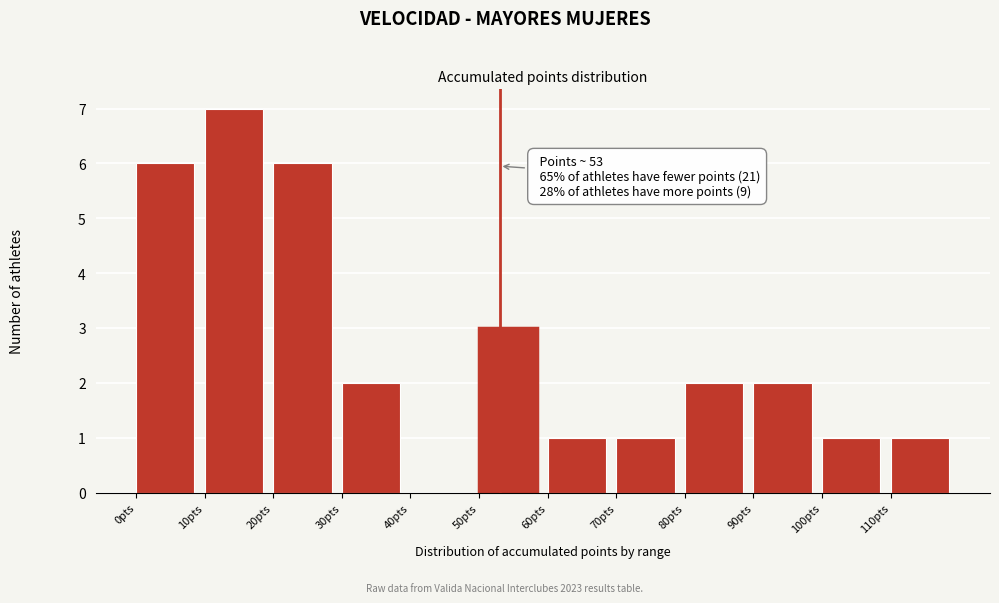

Which range on the x-axis has the tallest bar?

10 to 20